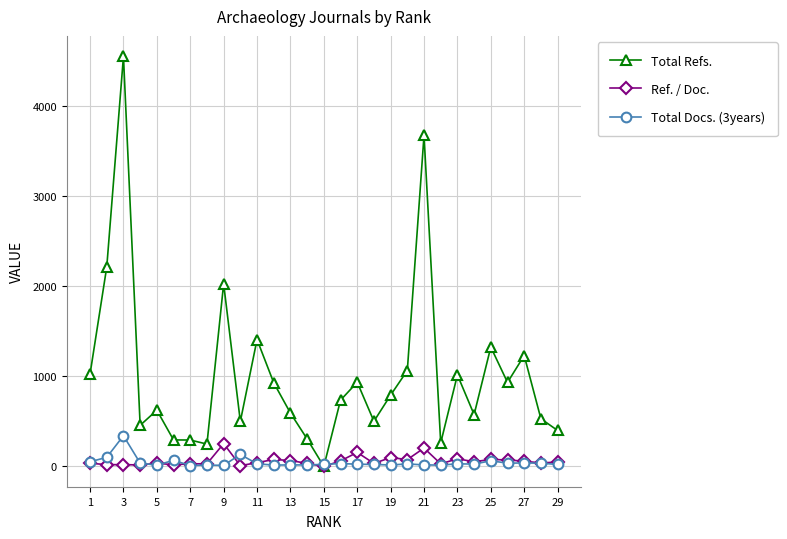

How many values in the Total Docs. (3years) series are below 26?

14